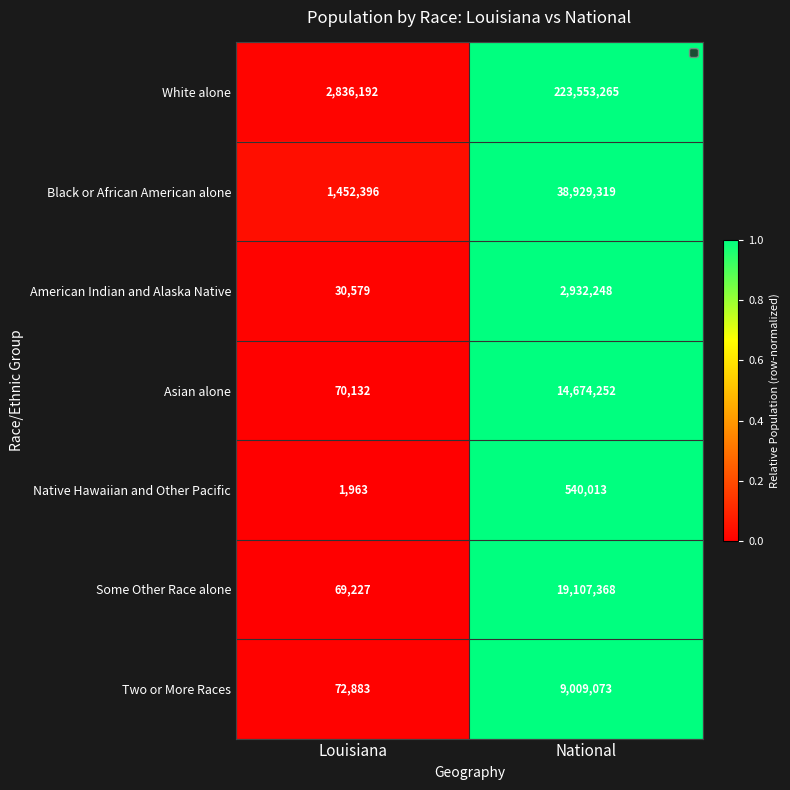

The Some Other Race alone series shows 120305 at Louisiana. True or false?

False